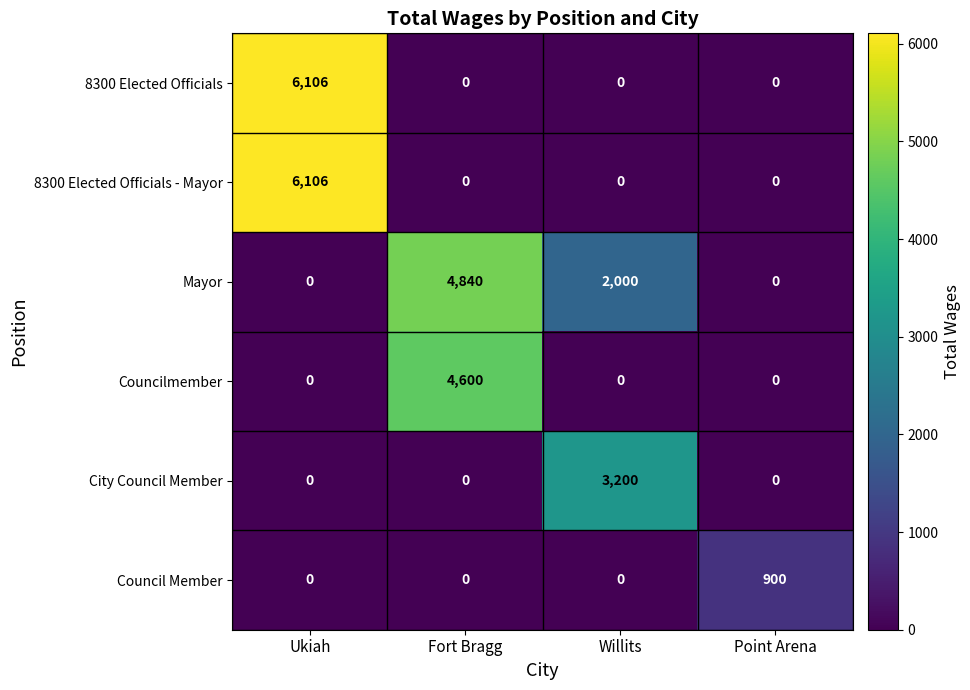

What is the spread (max minus min) of values at Point Arena?

900